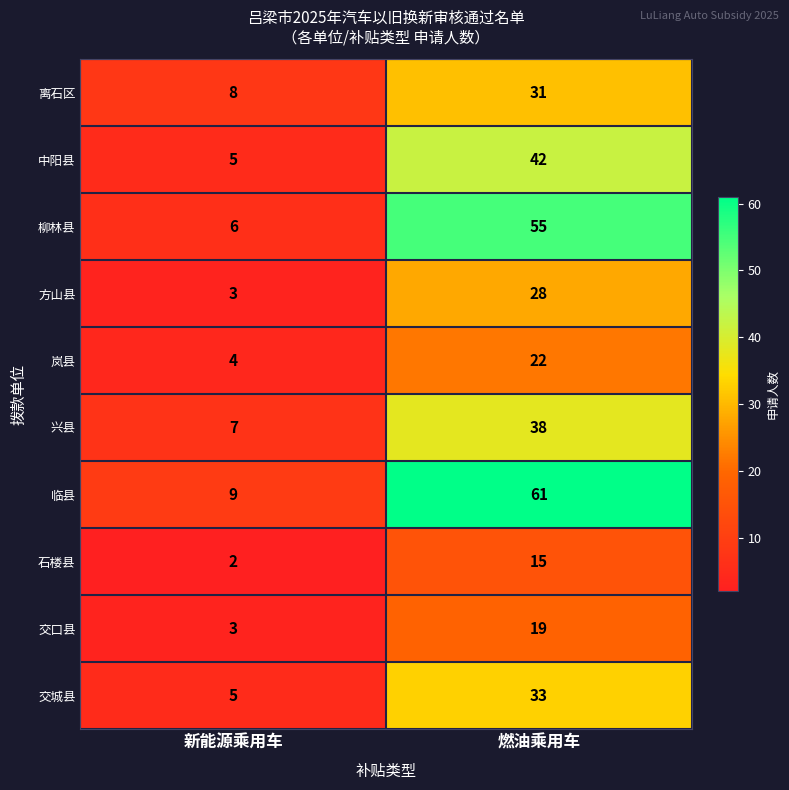

The 柳林县 series shows 6 at 新能源乘用车. True or false?

True